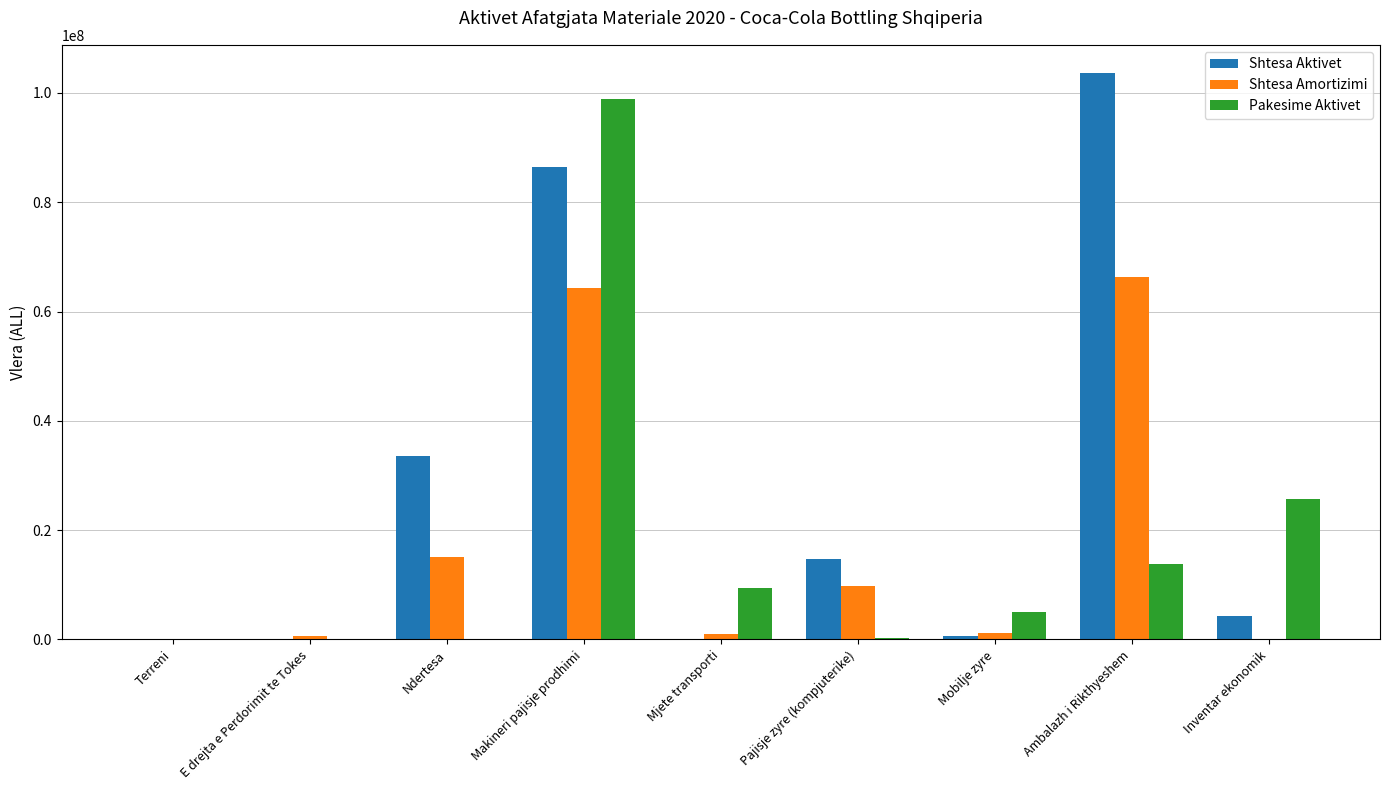

What is the sum of all Shtesa Amortizimi values?

158412525